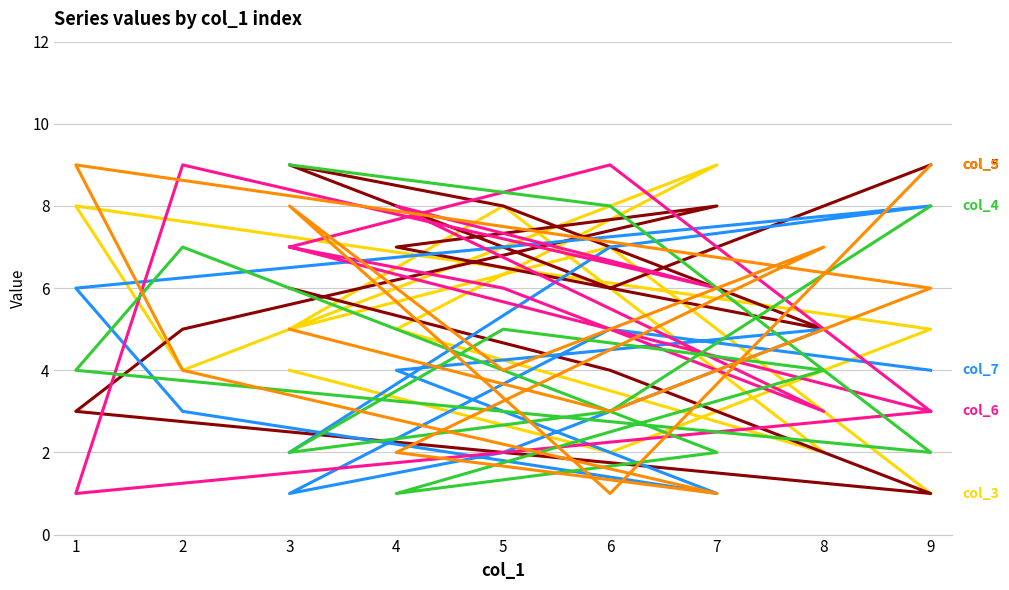

In col_9, how many points are higher than both neighbors (excluding endpoints)?

3